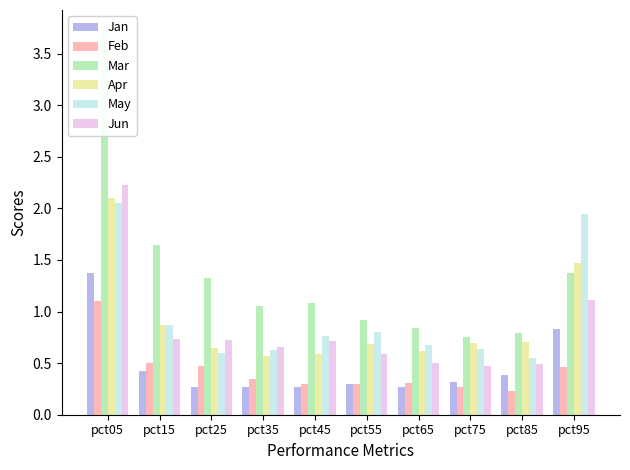

What is the difference between the Apr values at pct25 and pct85?

0.1